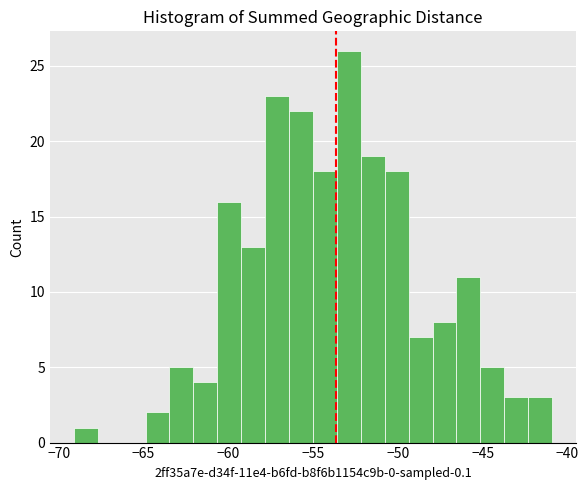

Around what value on the x-axis is the tallest bar? Give the approximate position of its centre, as read against the axis.

-53.0